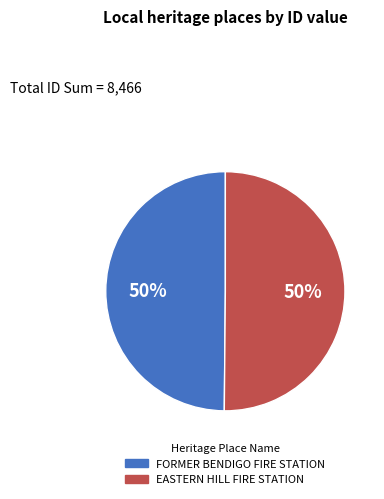

Do EASTERN HILL FIRE STATION and FORMER BENDIGO FIRE STATION together represent more than half of the pie?

Yes